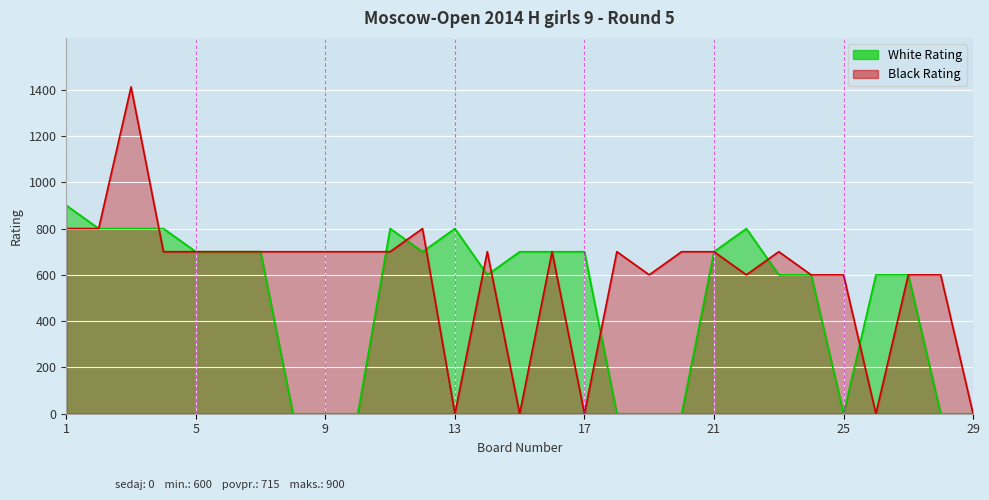

Is it true that Black Rating equals 600 at 24?

True